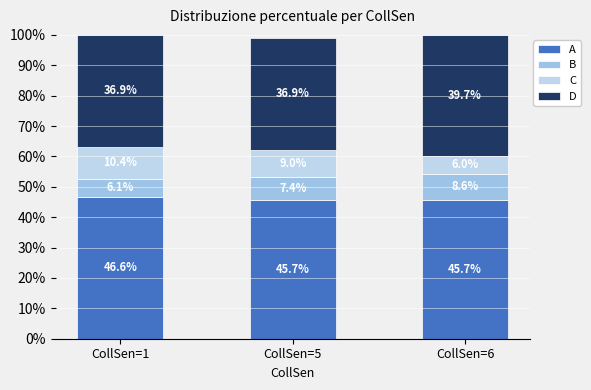

How many bars are there in total?

3